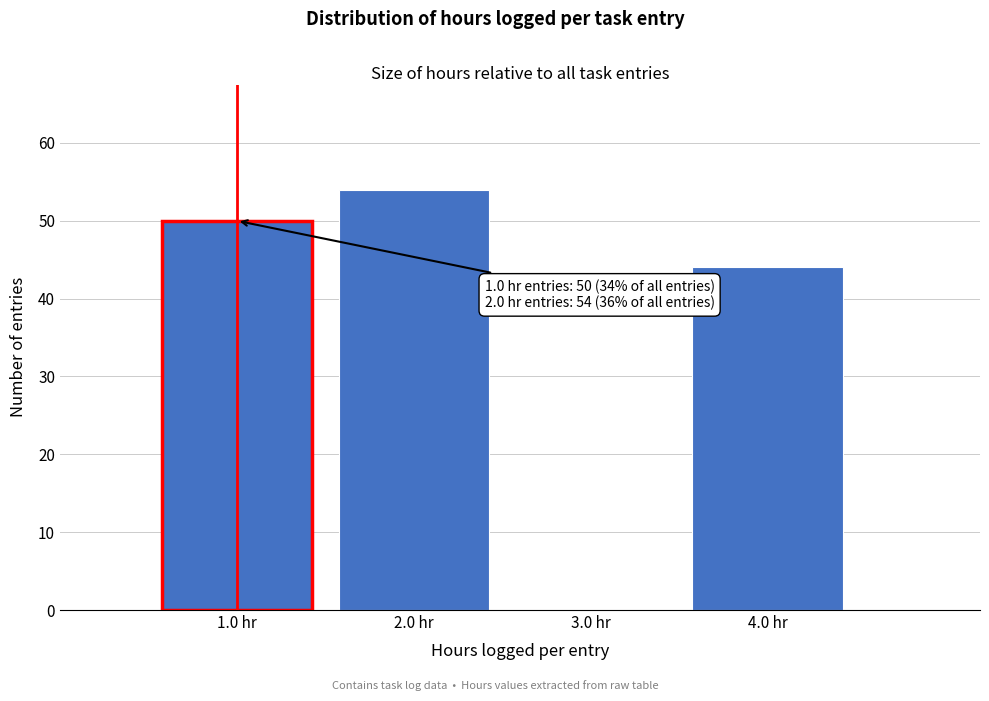

Over which range of the x-axis is the bar tallest?

1.5 to 2.5